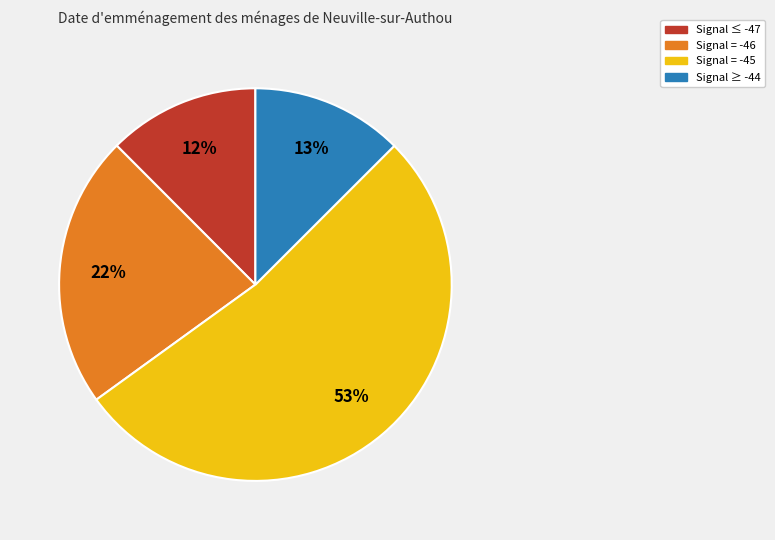

Is there any slice that represents more than half of the pie?

Yes